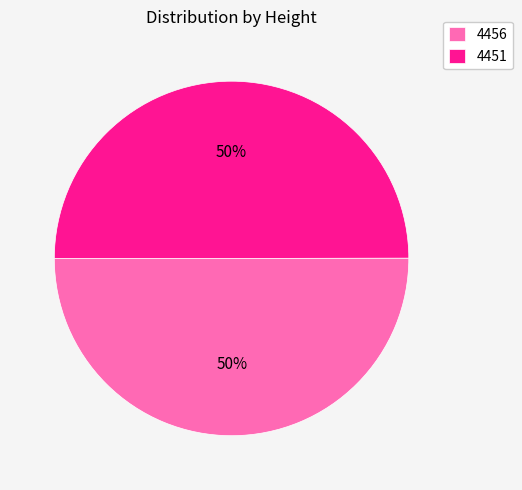

The 4456 slice represents 50% of the pie. True or false?

True